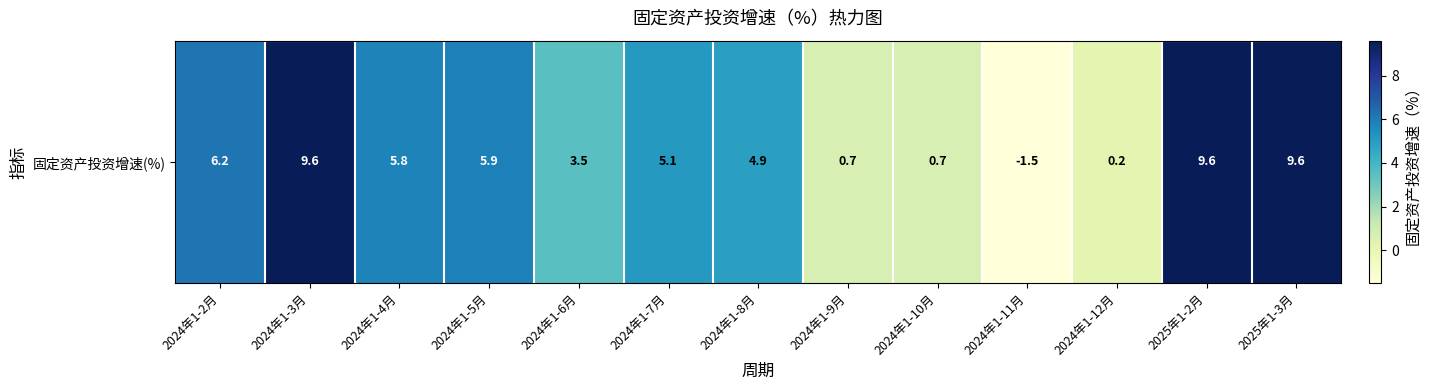

At which label does the data first exceed 5?

2024年1-2月